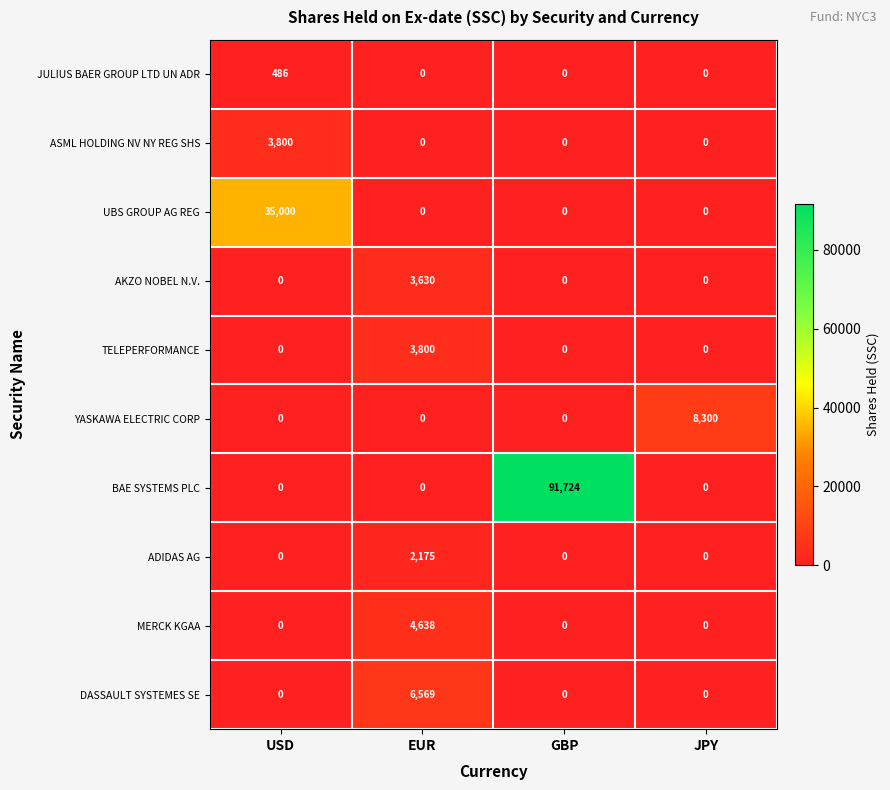

Which series has the largest total across all categories?

BAE SYSTEMS PLC